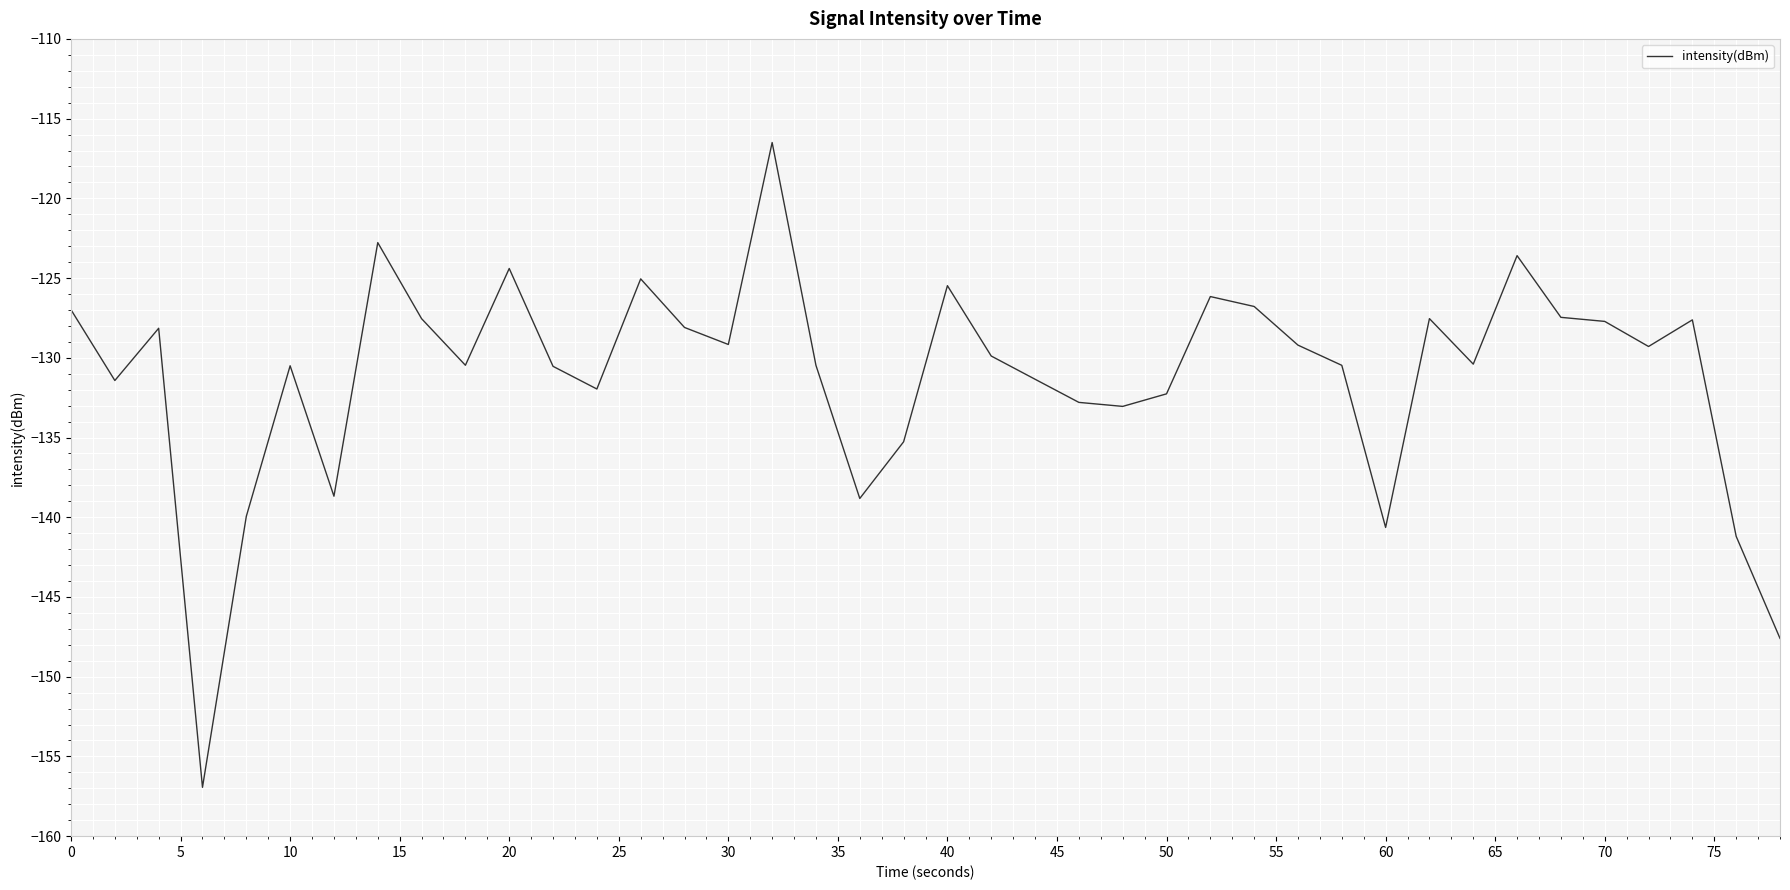

What is the sum of all values?

-5244.2